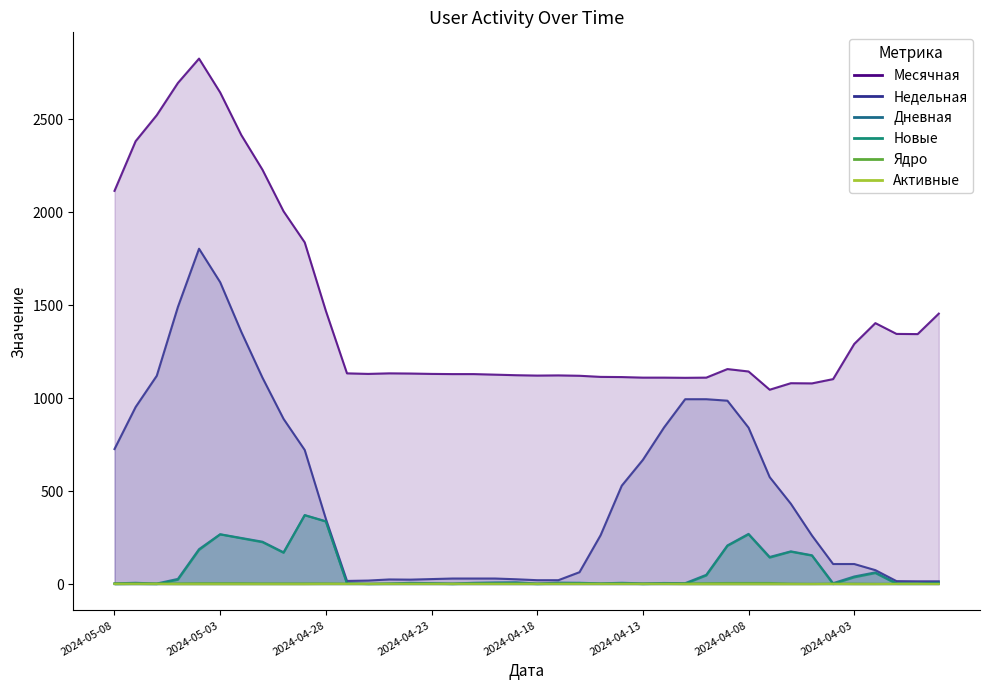

What is the sum of the Недельная values at 2024-04-10 and 2024-04-07?

1569